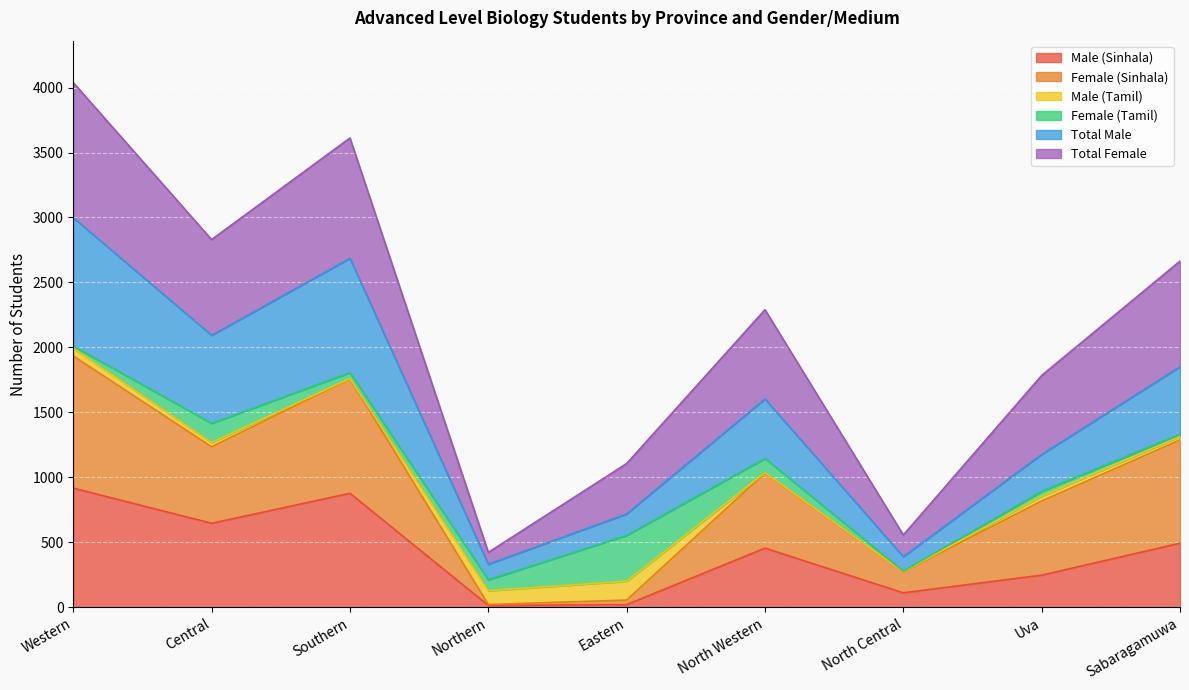

True or false: Total Male has more than 0 points higher than both neighbors.

True